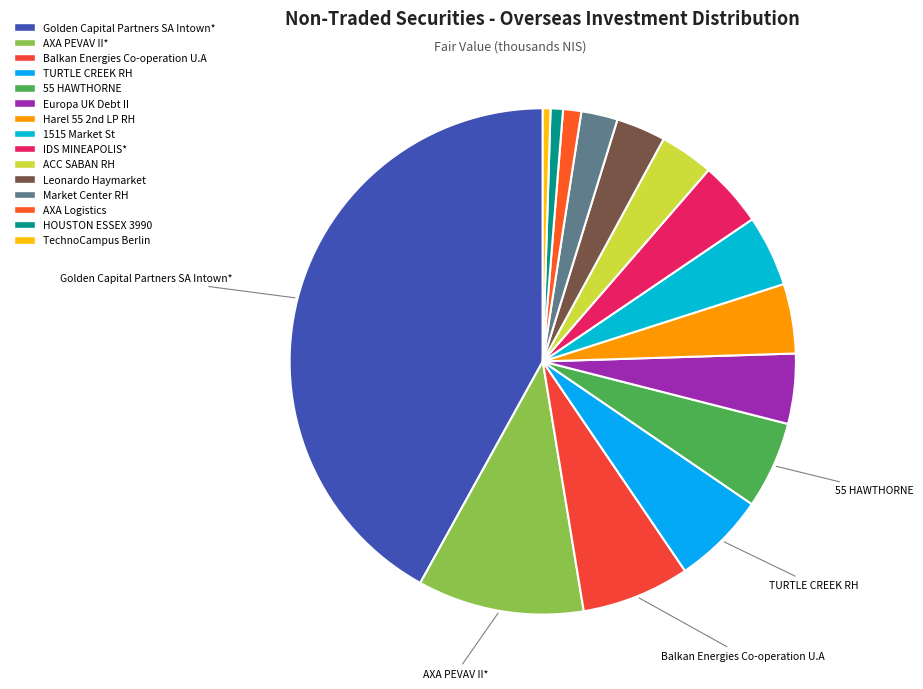

Count the number of slices in the pie.

15